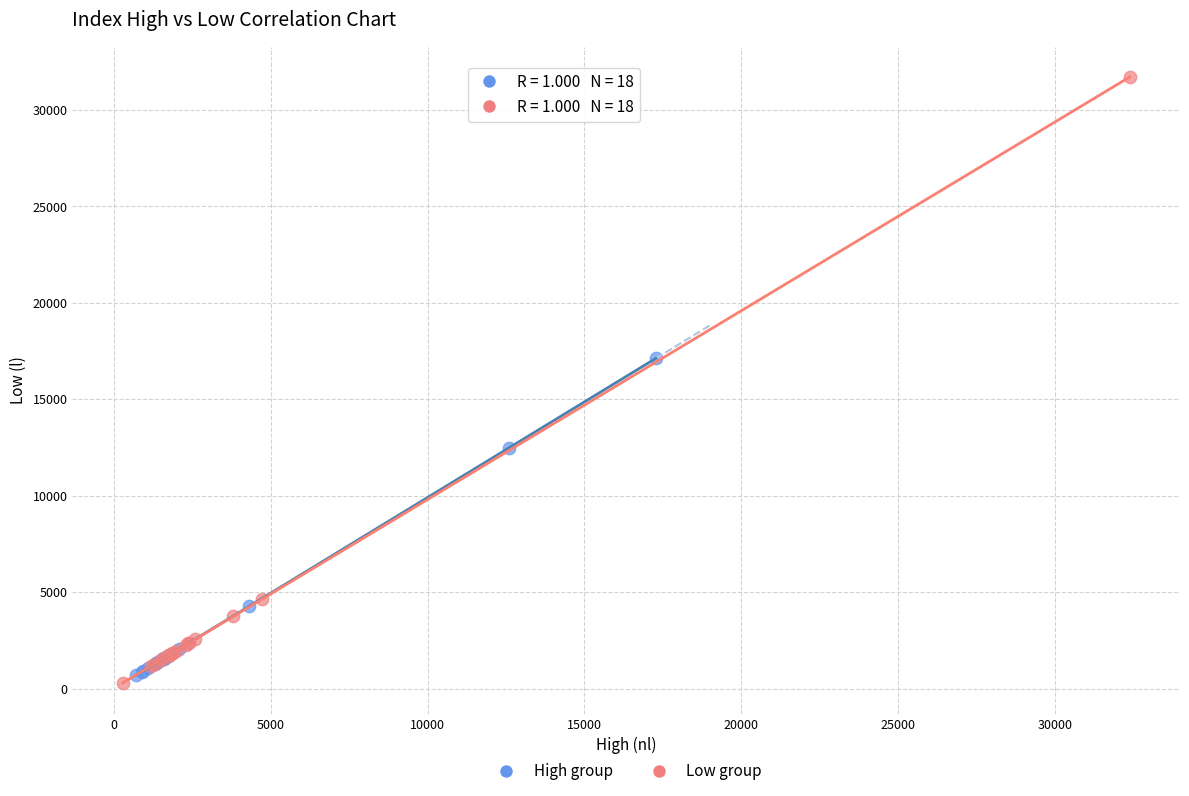

Which series has the largest Y range (max minus min)?

Low group